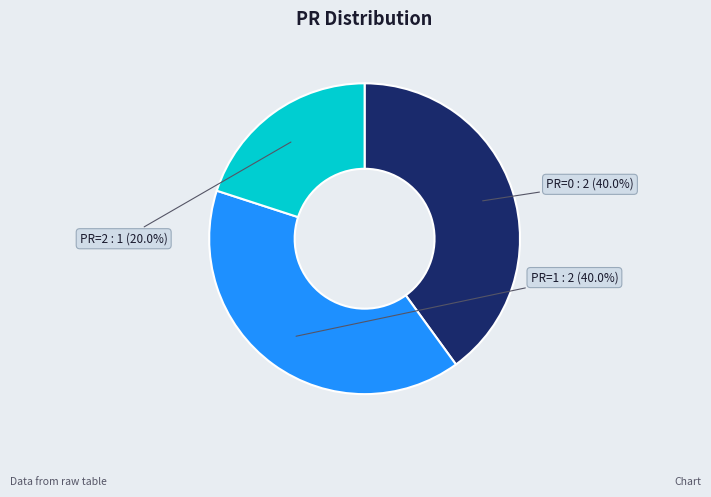

What portion of the pie excludes PR=2?

80.0%